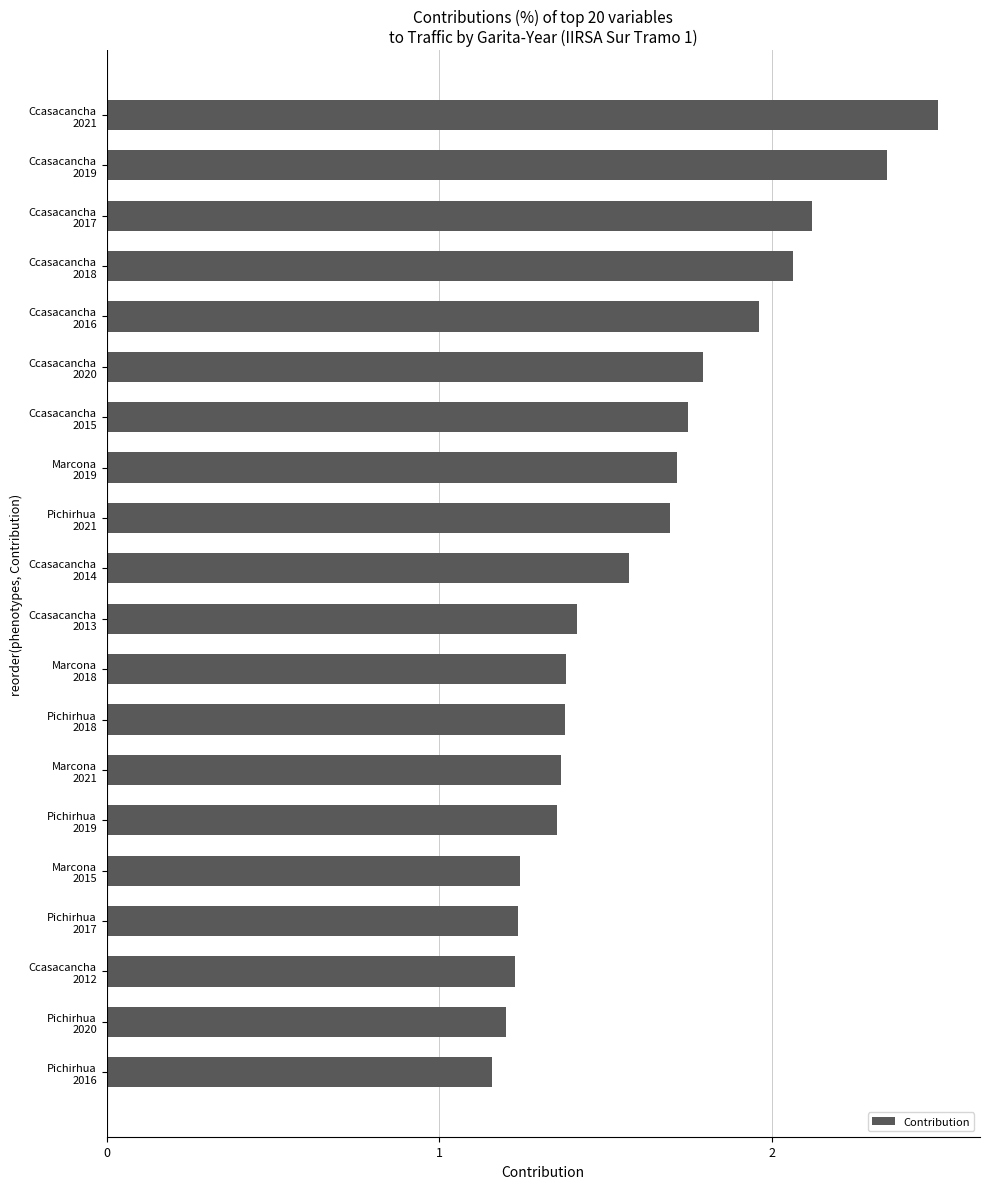

What is the maximum value shown in the chart?

2.5